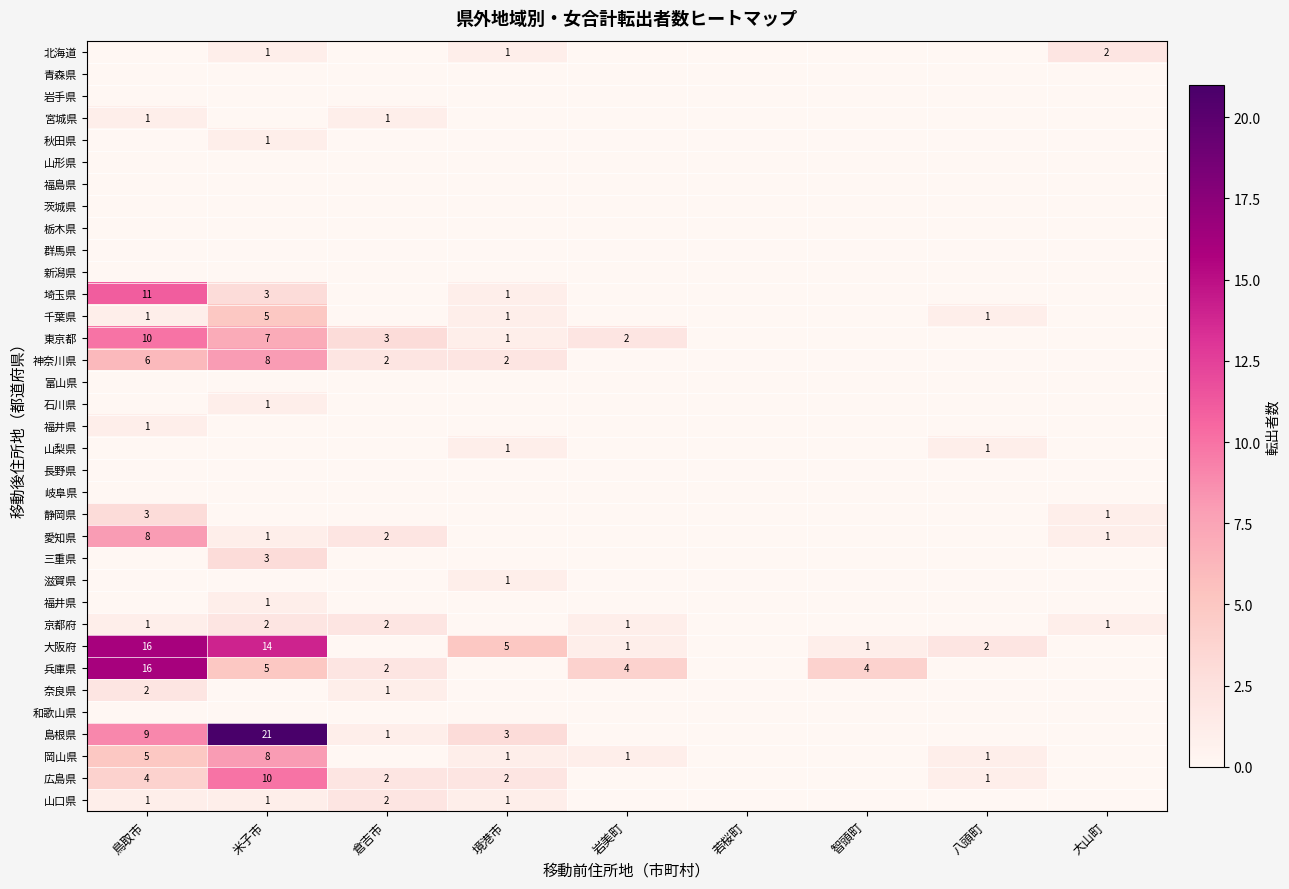

At how many categories does at least one series exceed 8?

2